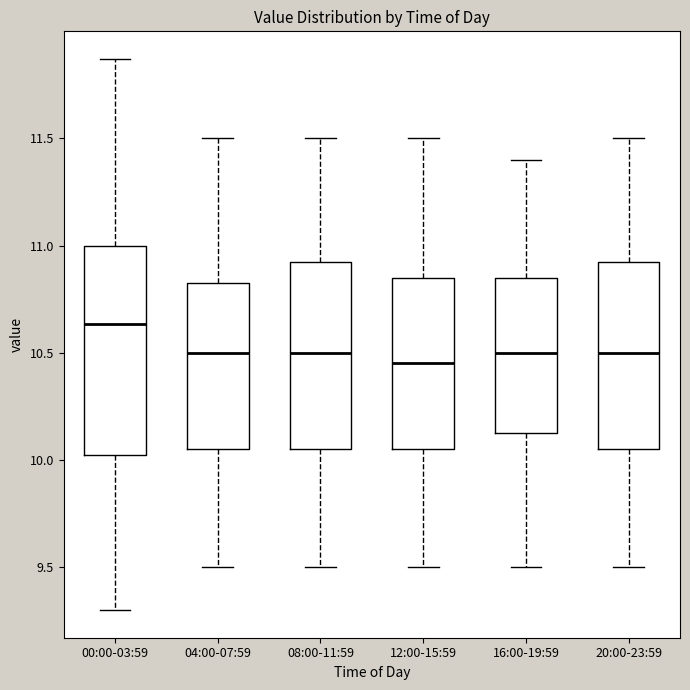

Where does the median line of the box for 08:00-11:59 sit on the y-axis? The values are not printed on the chart, so give them approximately, as read against the axis.

10.50